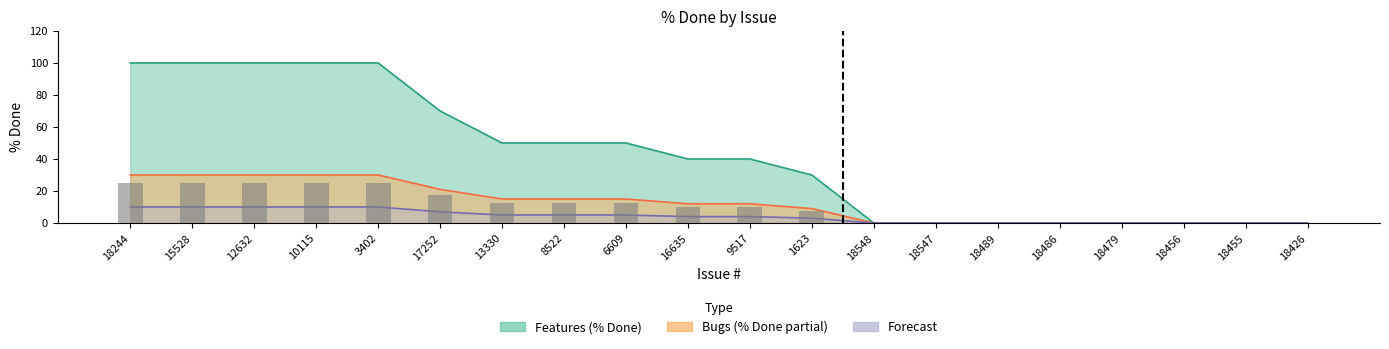

The value of Forecast at 18547 is 0. True or false?

True